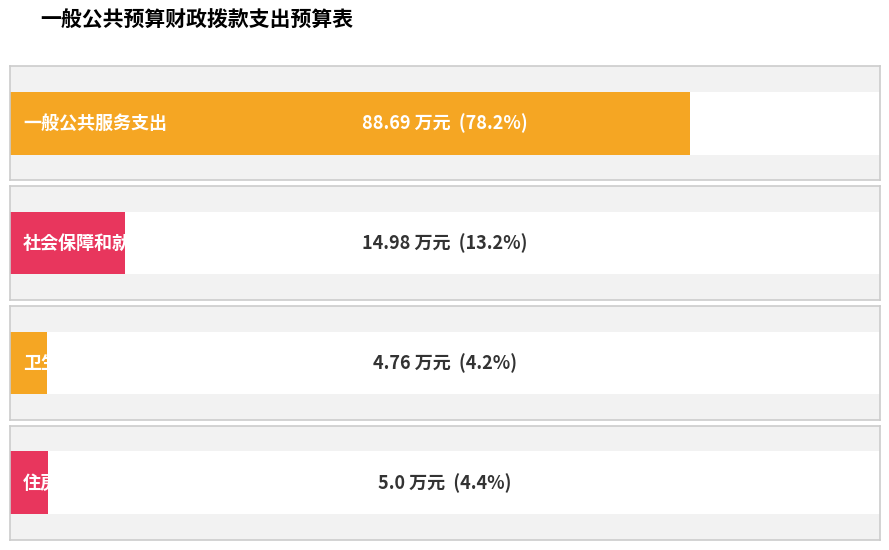

At which label is the value closest to 46?

社会保障和就业支出